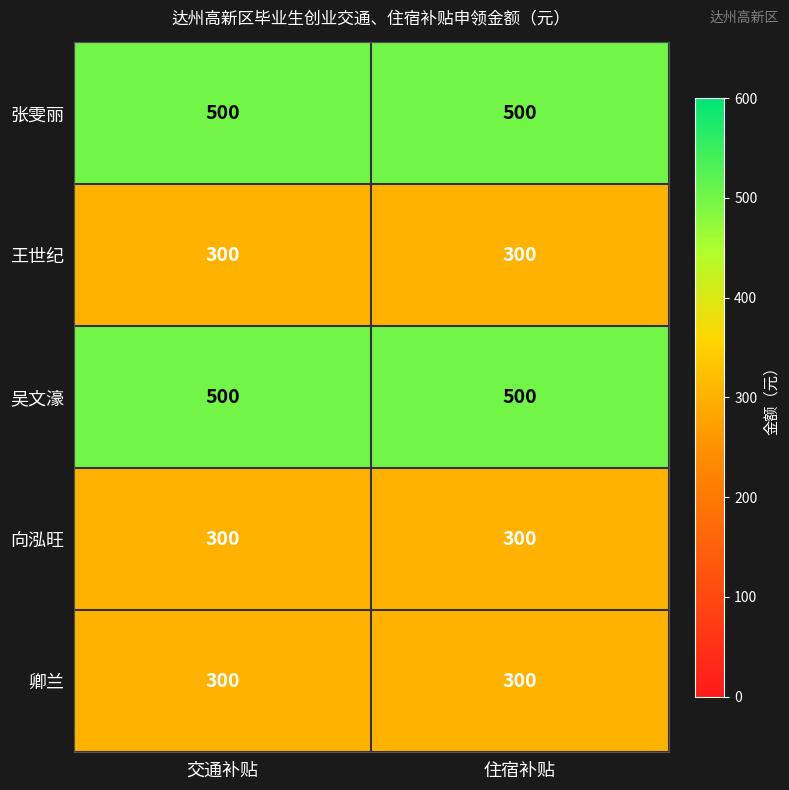

Reading left to right, what are all the values shown in this chart?

张雯丽: 交通补贴=500	住宿补贴=500
王世纪: 交通补贴=300	住宿补贴=300
吴文濠: 交通补贴=500	住宿补贴=500
向泓旺: 交通补贴=300	住宿补贴=300
卿兰: 交通补贴=300	住宿补贴=300